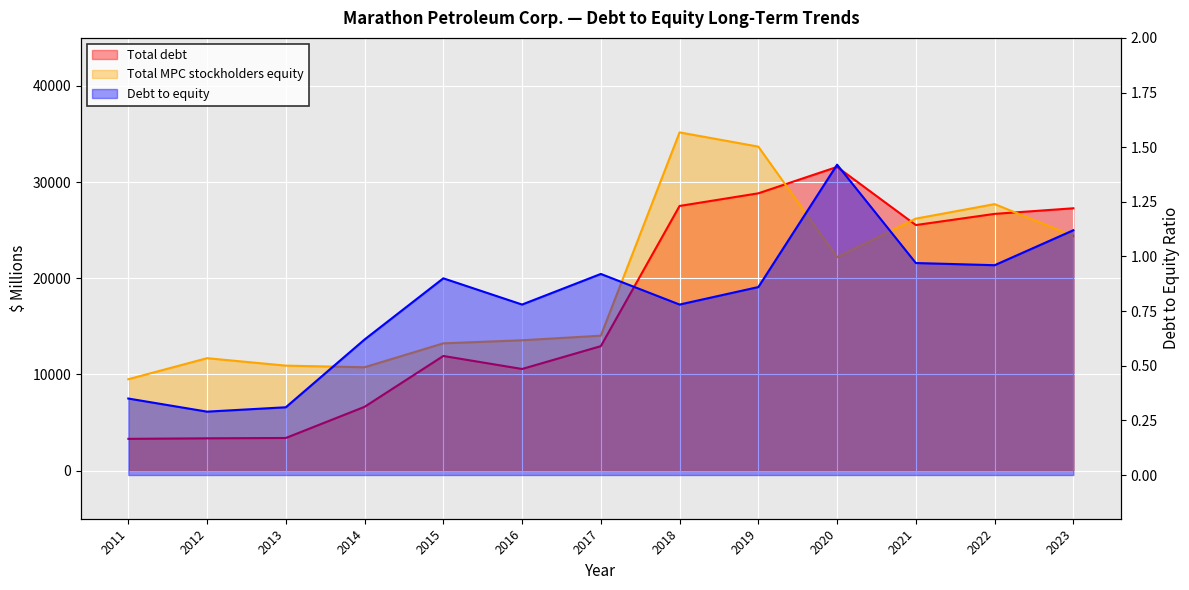

Reading left to right, transcribe all the data shown in this chart.

Total debt: 3307.0	3361.0	3396.0	6637.0	11925.0	10572.0	12946.0	27524.0	28838.0	31584.0	25539.0	26700.0	27283.0
Total MPC stockholders equity: 9505.0	11694.0	10920.0	10751.0	13237.0	13557.0	14033.0	35175.0	33694.0	22199.0	26206.0	27715.0	24404.0
Debt to equity: 0.3	0.3	0.3	0.6	0.9	0.8	0.9	0.8	0.9	1.4	1.0	1.0	1.1